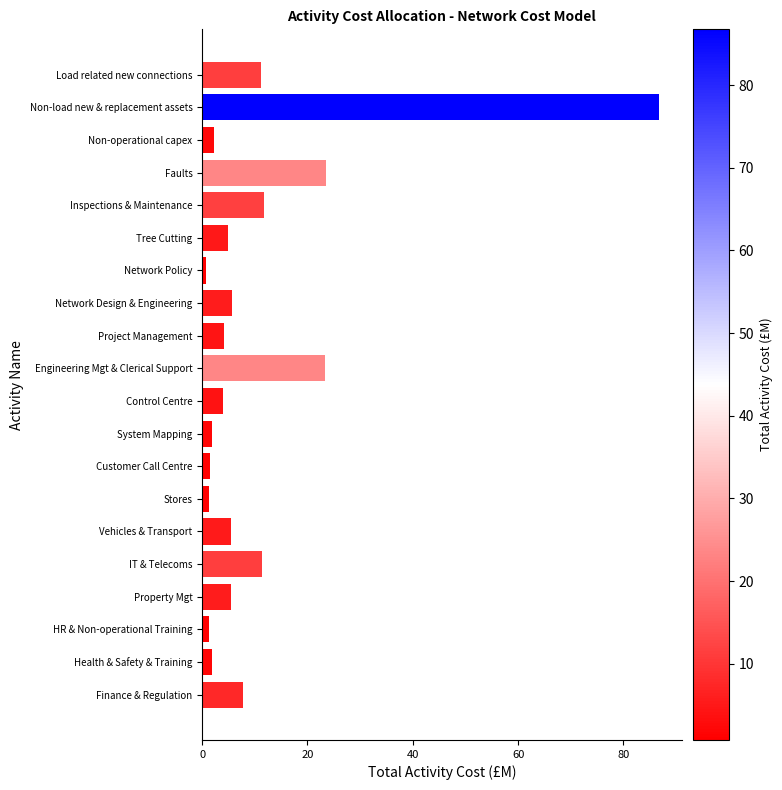

Is it true that the value at Faults is 23.6?

True